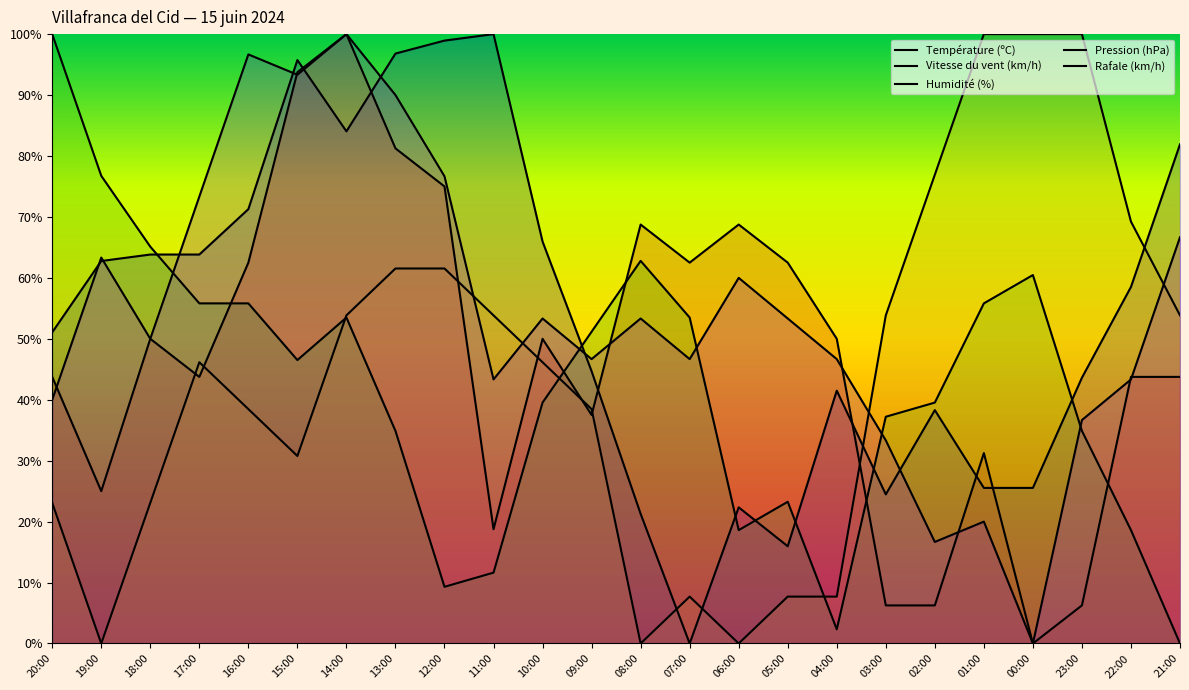

What is the difference between the highest and lowest values at 03:00?

47.6